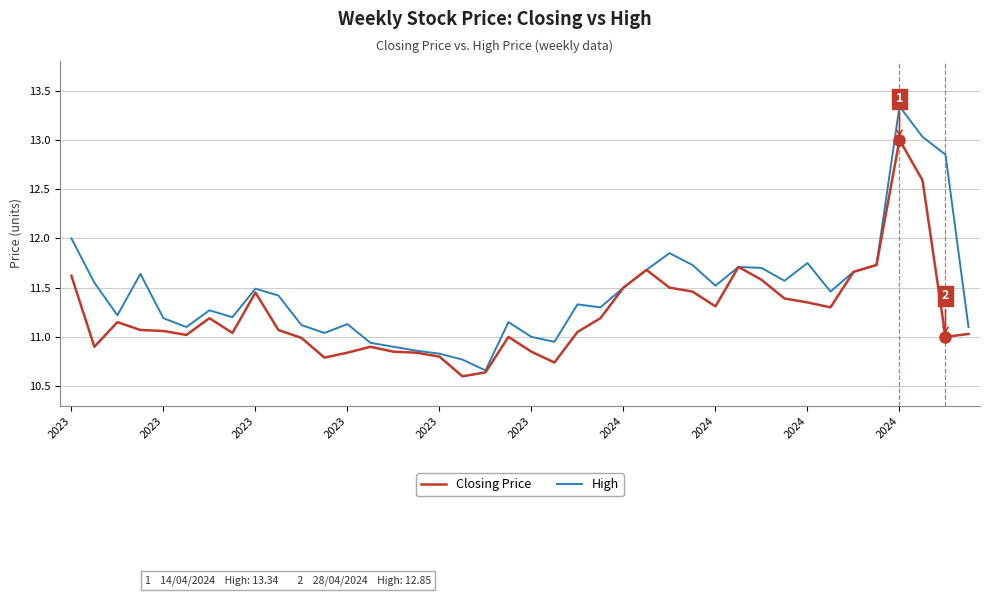

Which series has the largest range (max minus min)?

High